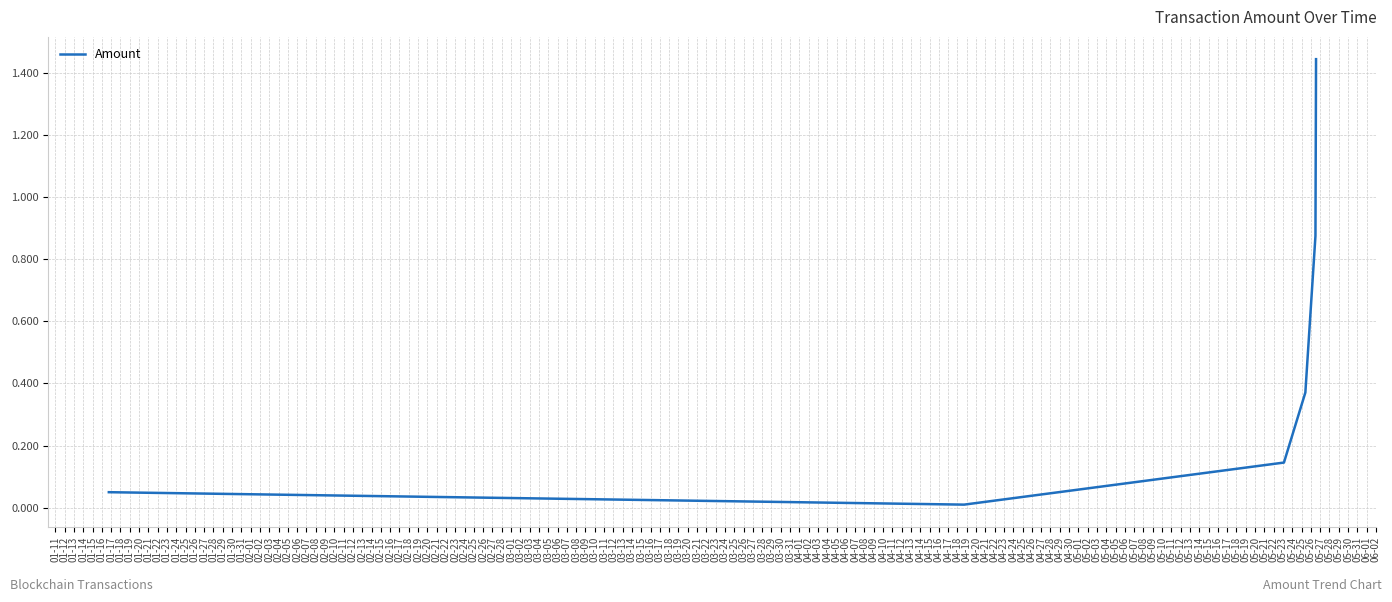

How many interior local valleys (lower than both neighbors) does the data have?

1